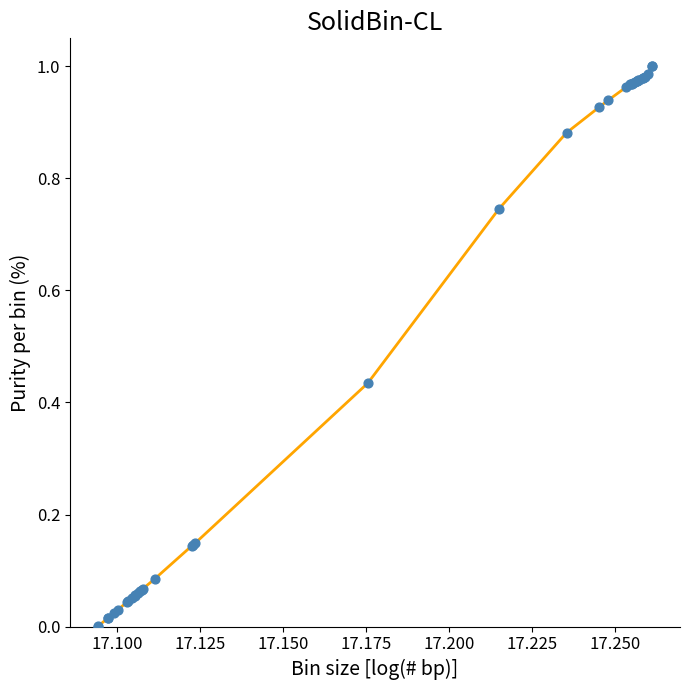

How many lines are shown in the chart?

1